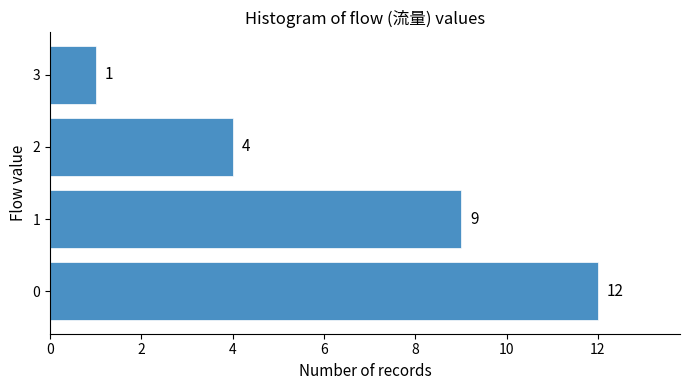

Reading bottom to top, extract all data points from this chart.

12	9	4	1